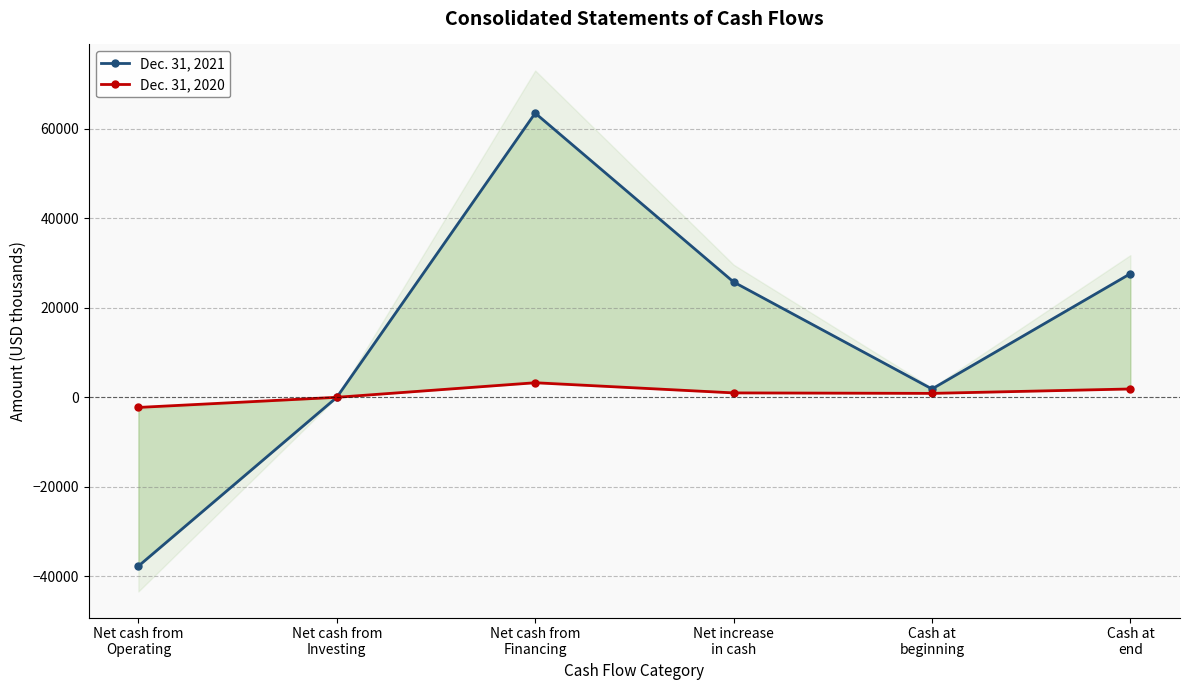

How many data points in Dec. 31, 2020 are above 982?

2